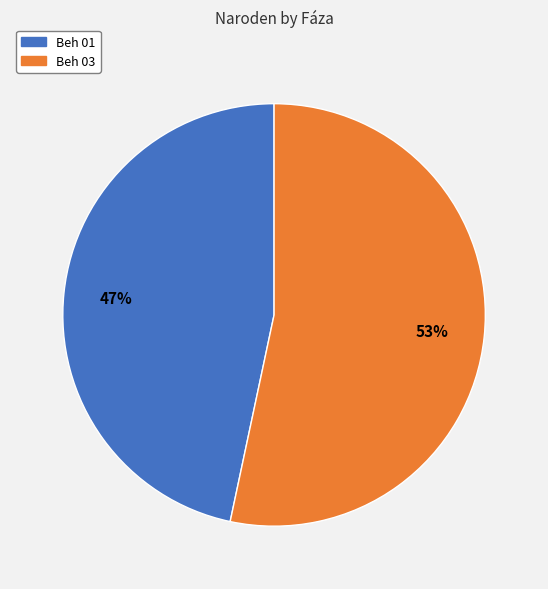

How many segments does this pie chart have?

2